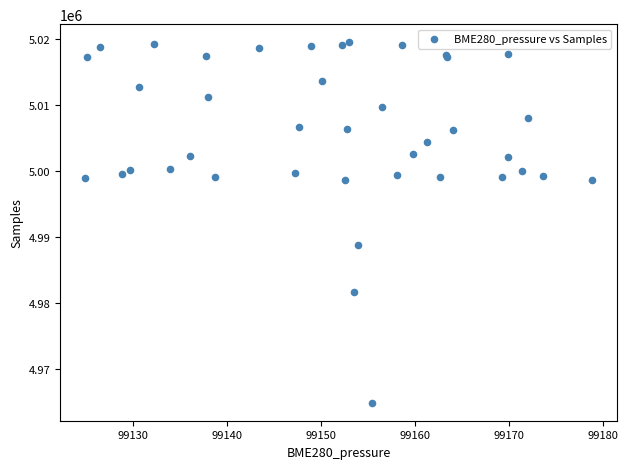

What Y value in the scatter plot is closest to 4992189?

4988777